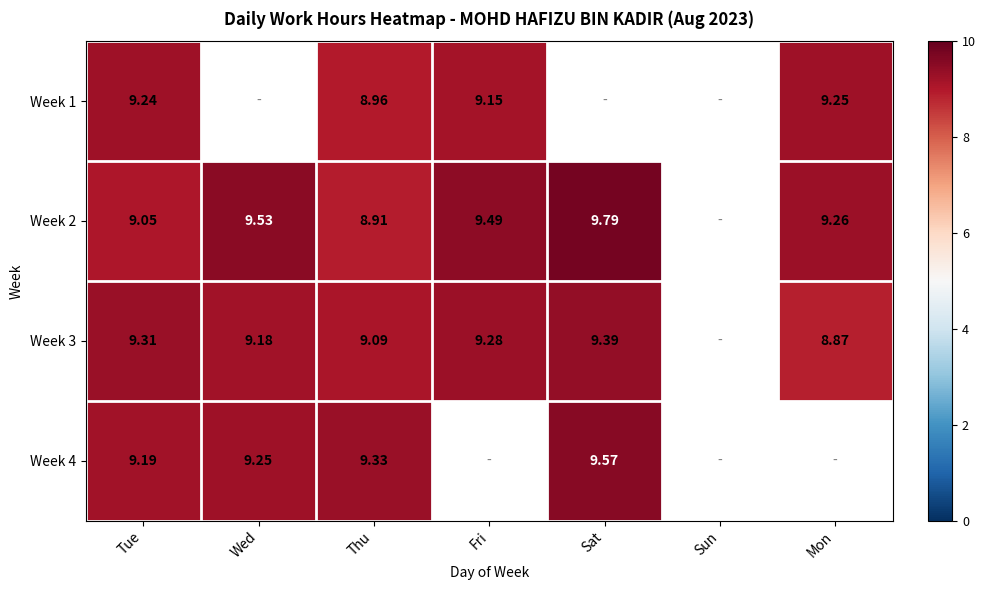

What is the highest value of the Week 4 series?

9.6